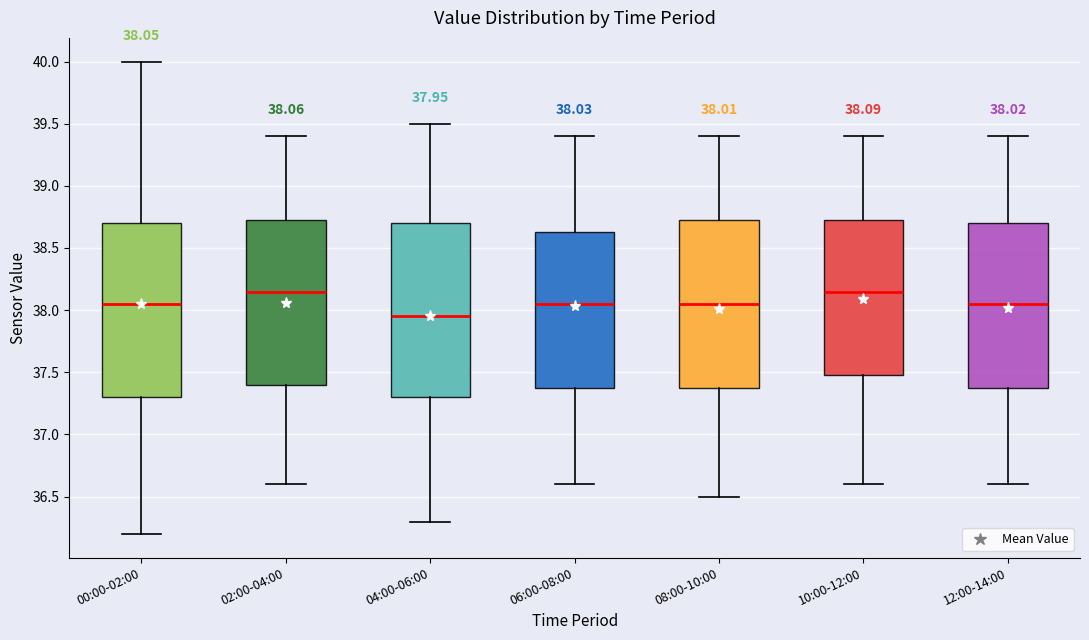

Which box has the lowest median line?

04:00-06:00